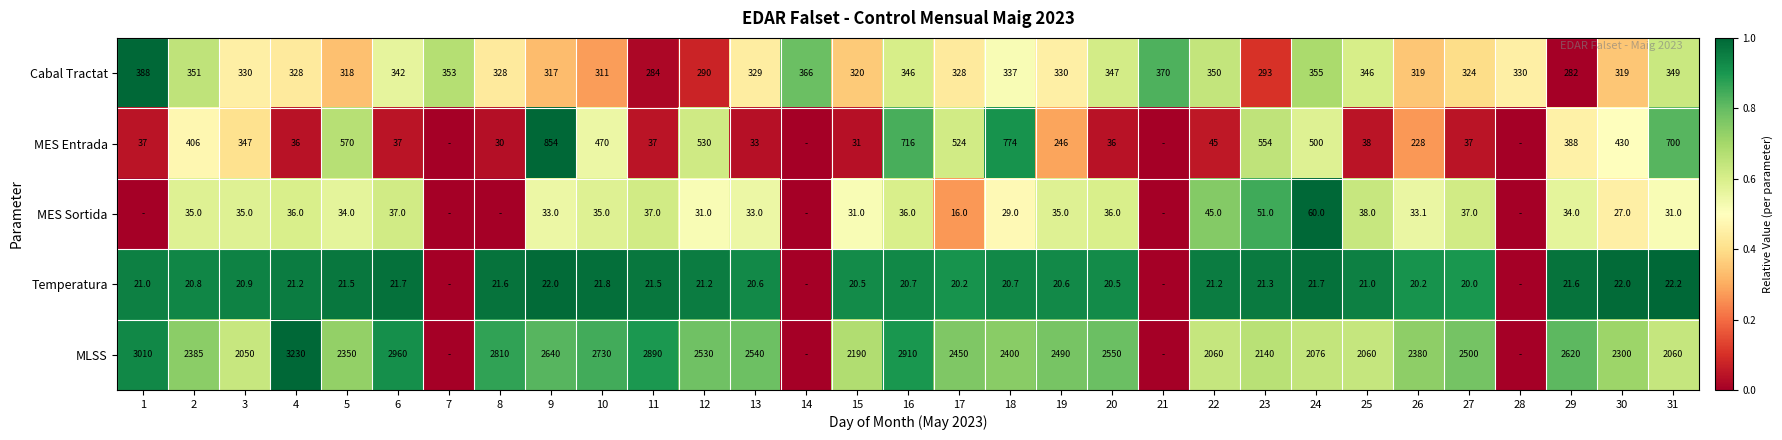

What is the sum of the MES Entrada values at 4 and 9?

890.0